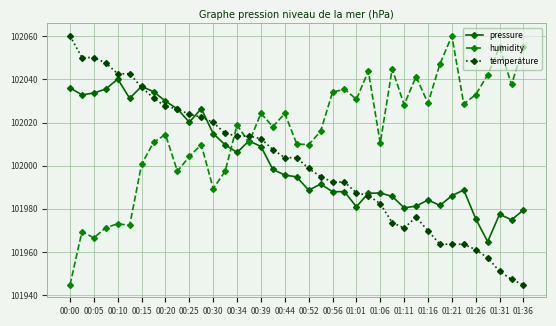

Which series has the largest total across all categories?

humidity